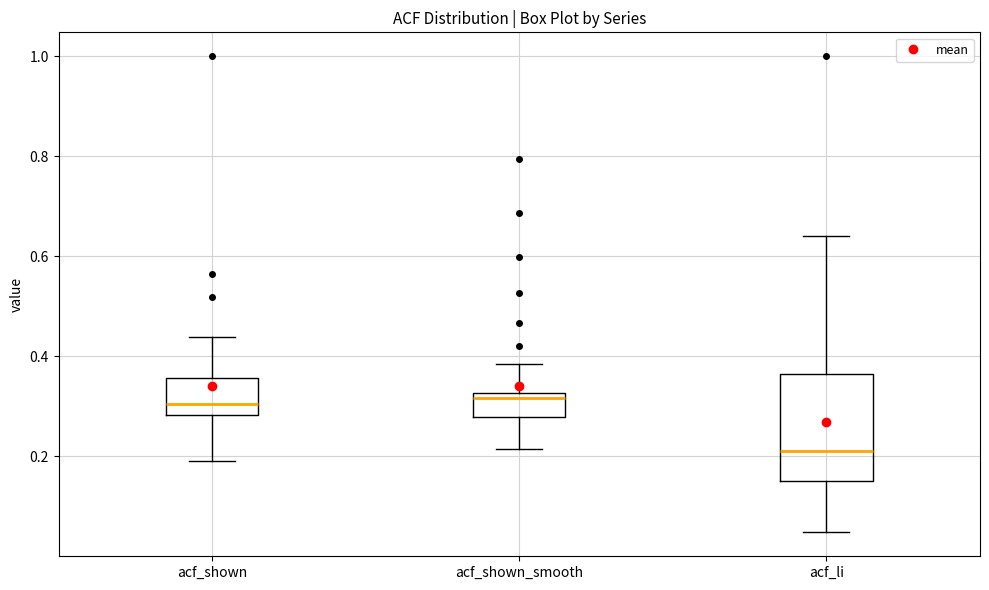

Which box's median line is the lowest?

acf_li